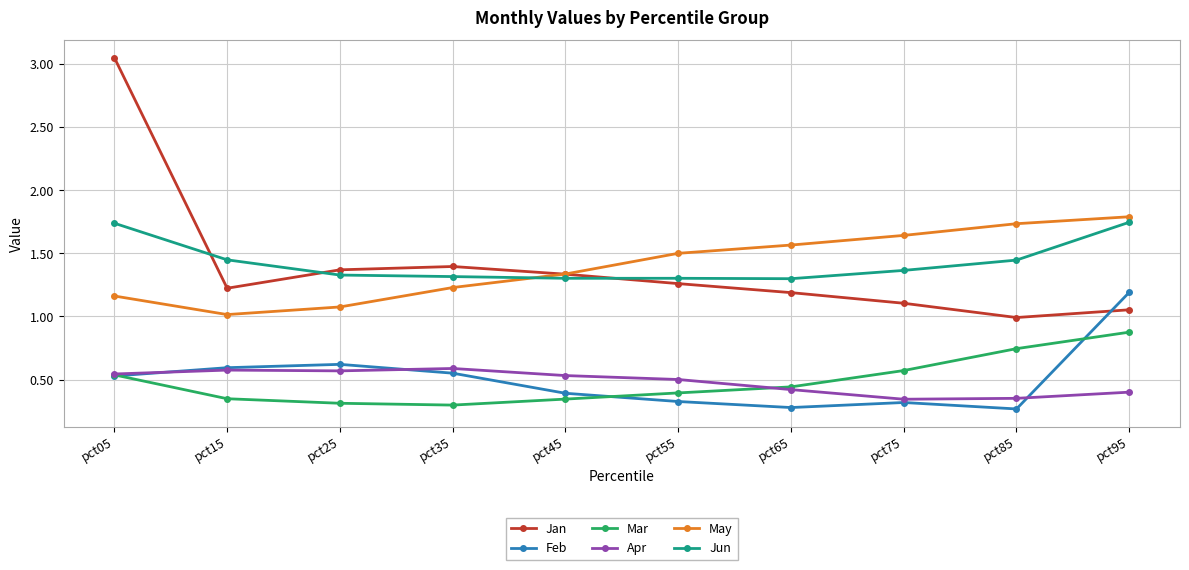

Which category has the highest value in the Mar series?

pct95